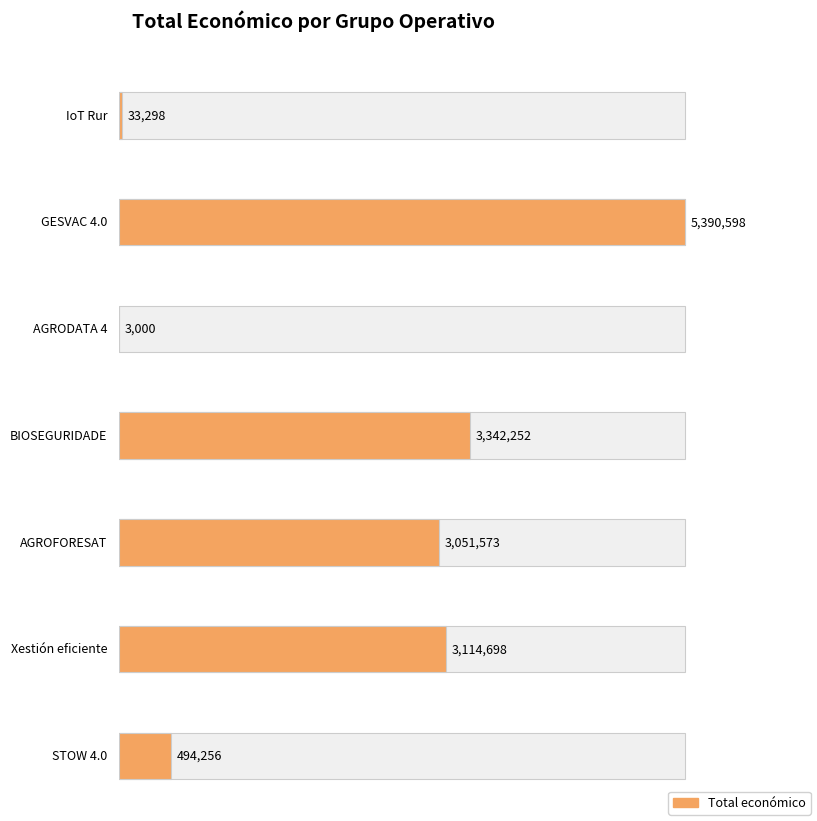

Approximately how many times larger is the value at BIOSEGURIDADE compared to GESVAC 4.0?

0.6